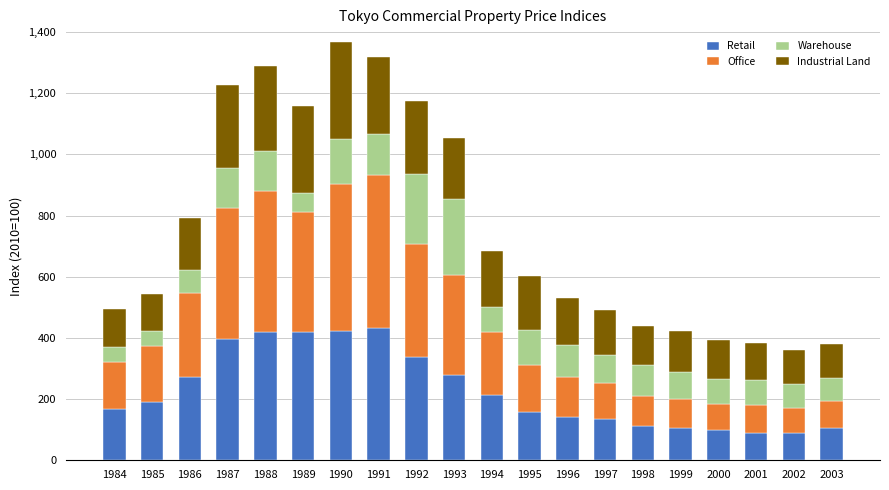

Does the chart contain stacked bars?

Yes